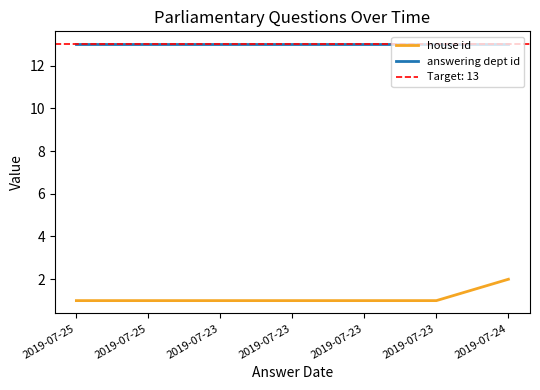

Is the value of house id at 2019-07-23 greater than the value of answering dept id at 2019-07-25?

No